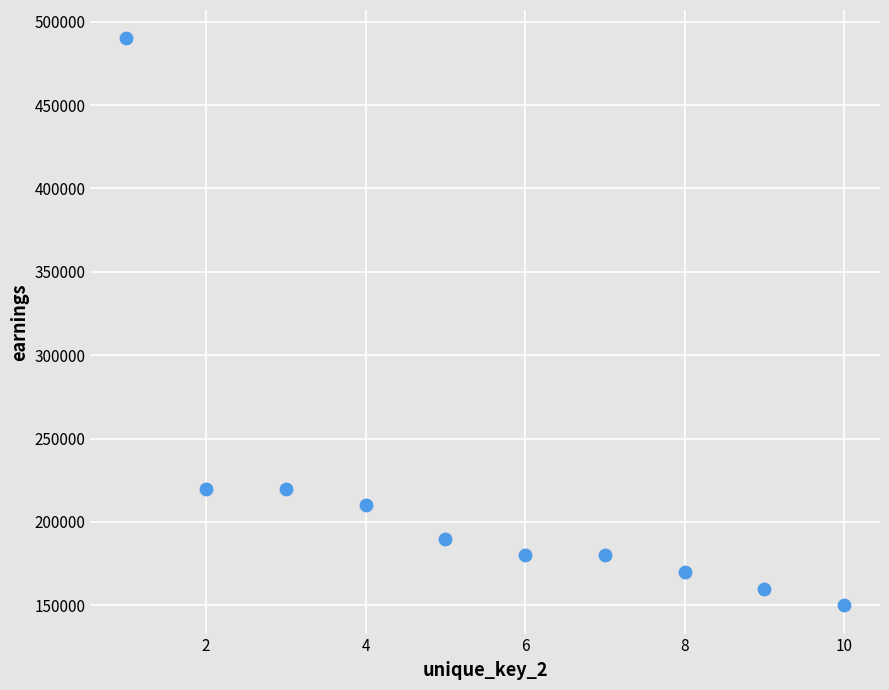

What is the average X value?

6